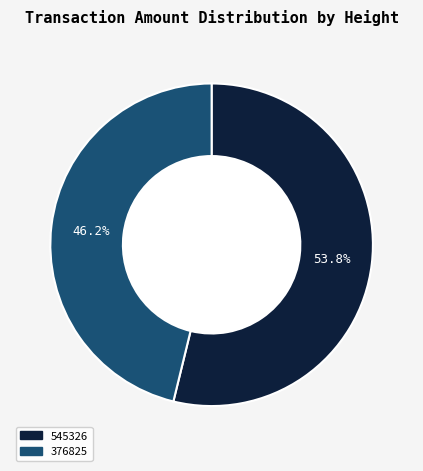

Does 376825 account for over 50% of the chart?

No